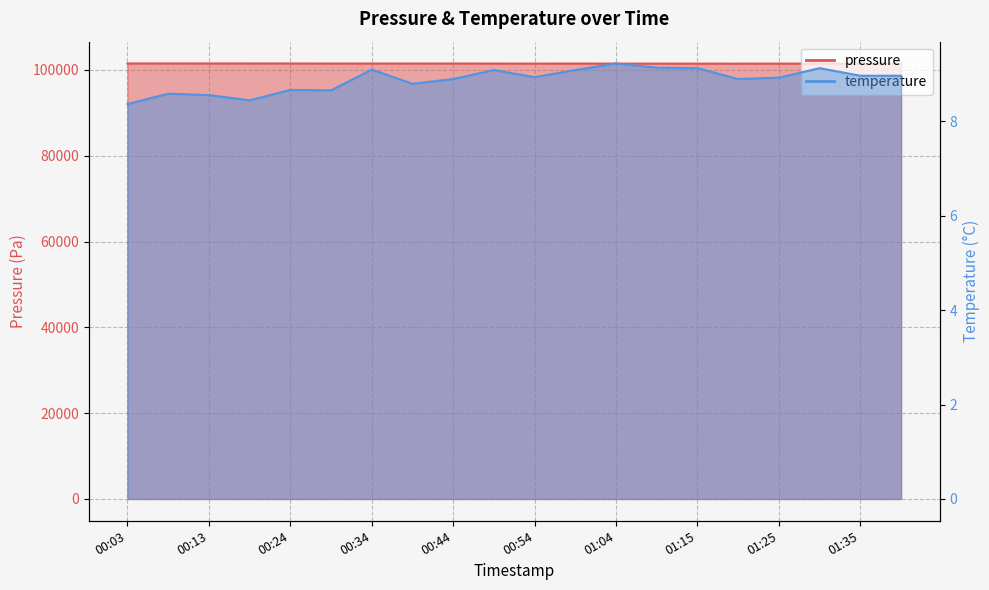

Is it true that pressure equals 101446.3 at 01:35?

True